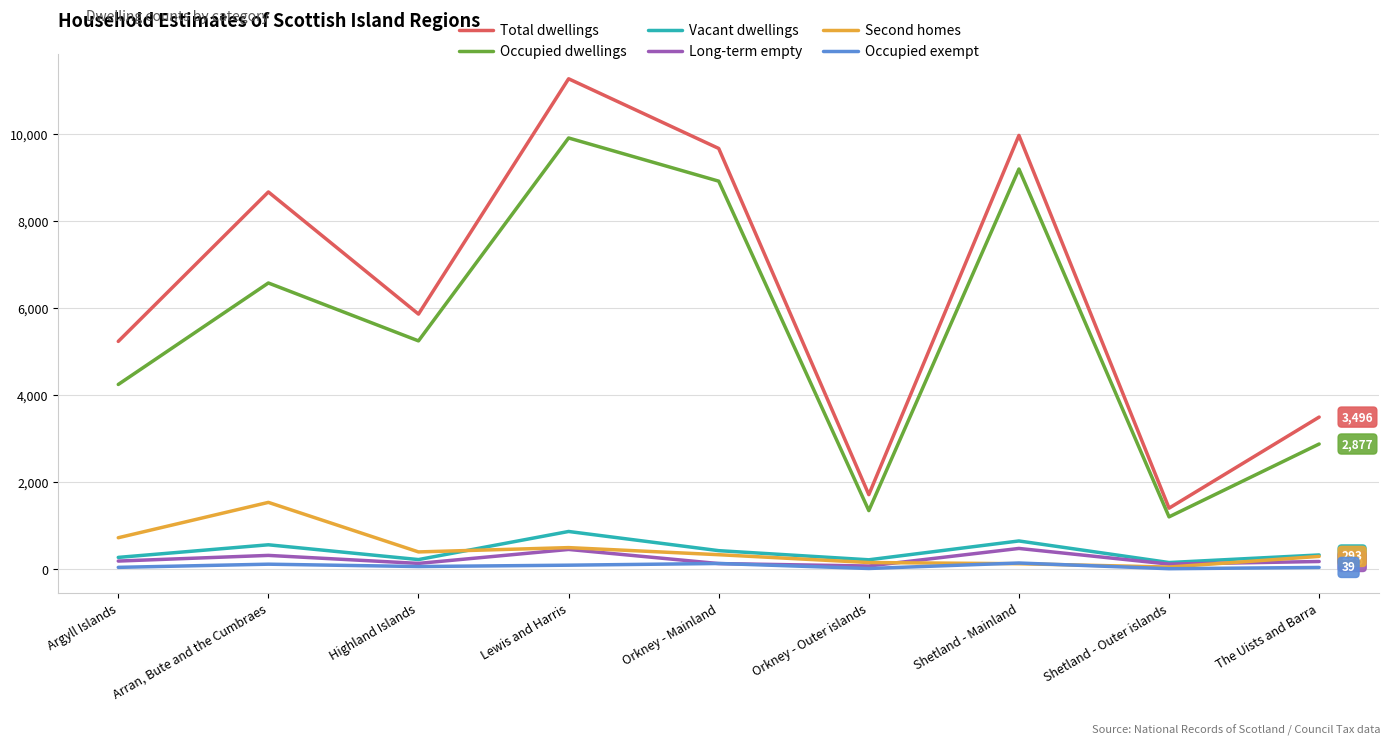

What is the difference between the maximum and second lowest values in the Occupied exempt series?

126